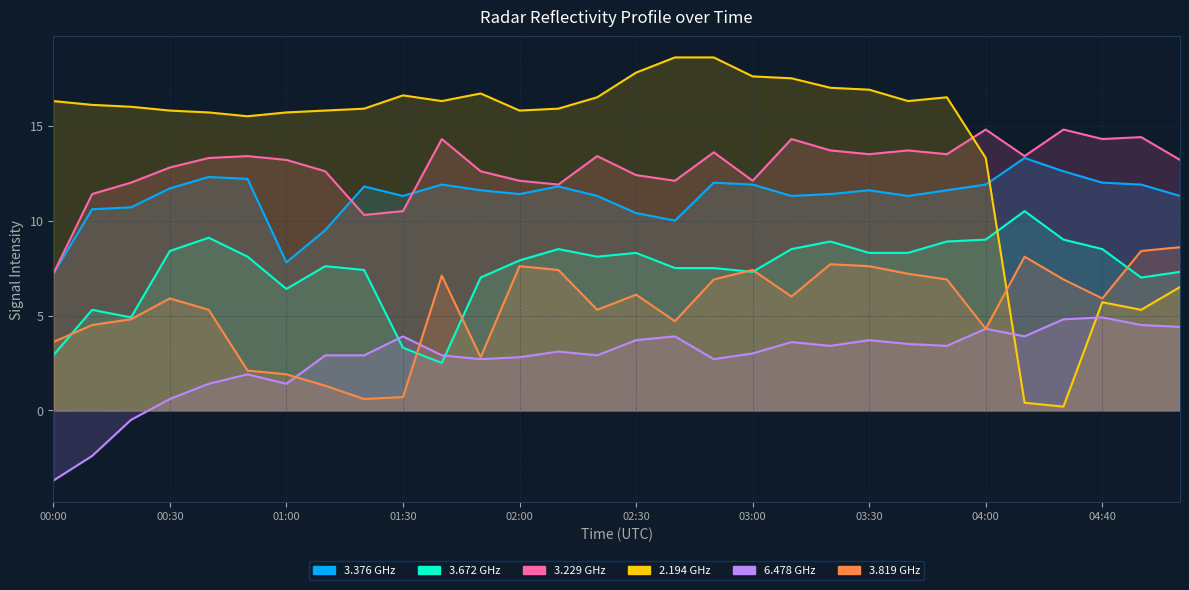

What position from the left is 00:40?

5